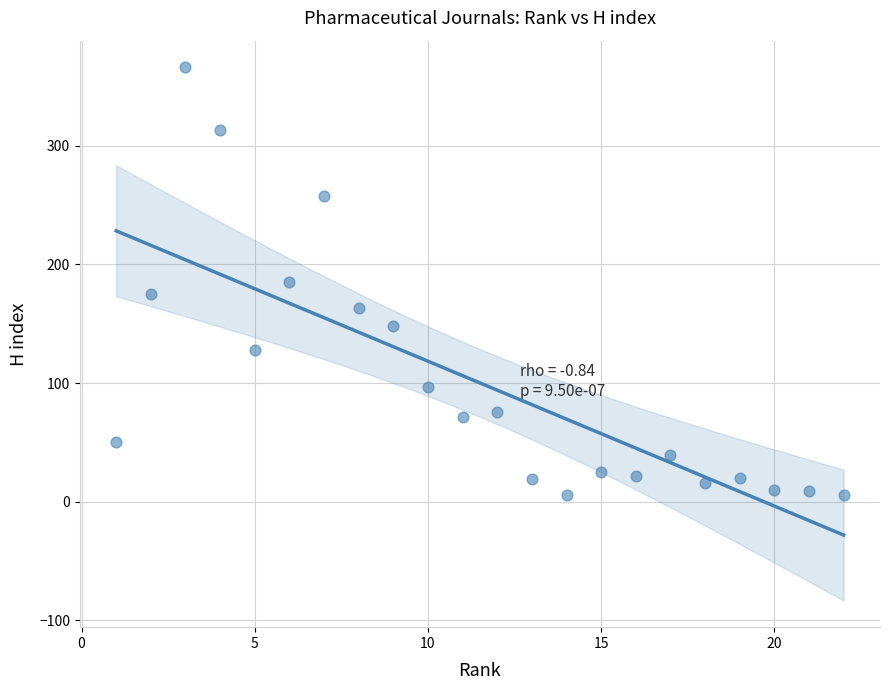

What is the range of Y values (max minus min)?

360